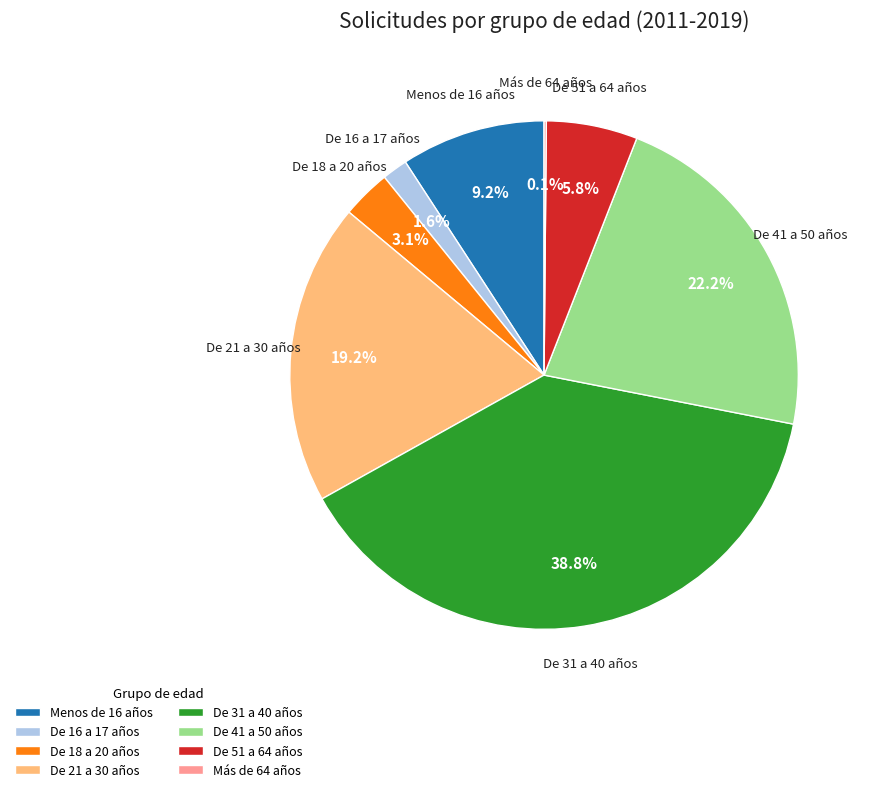

Is De 31 a 40 años the majority of the pie?

No